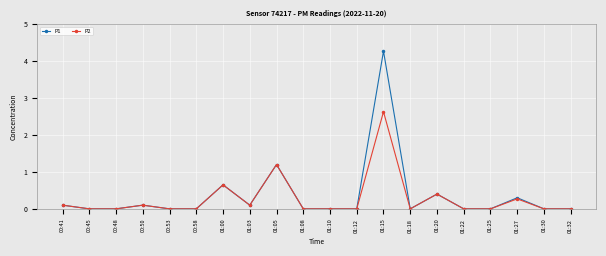

True or false: P2 has more than 1 points higher than both neighbors.

True